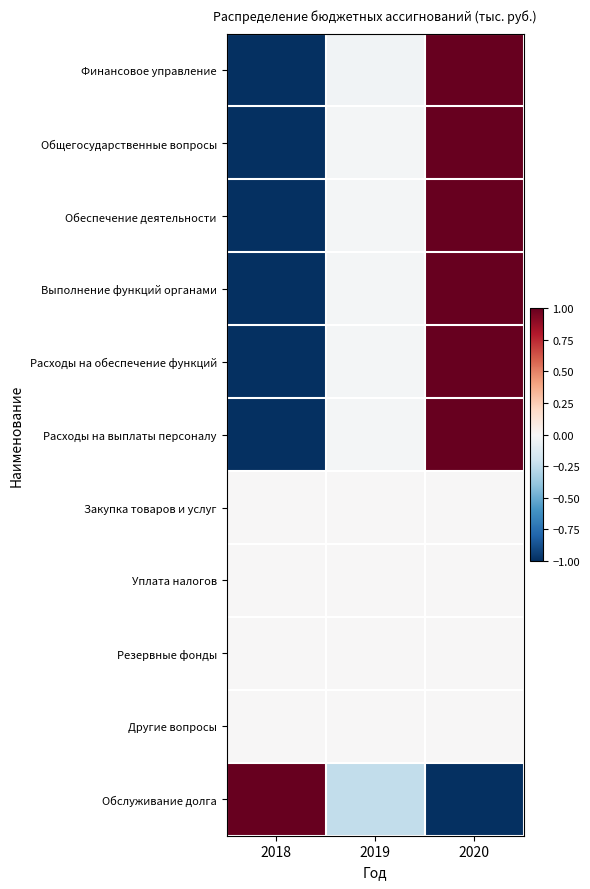

How many data points does each series have?

3